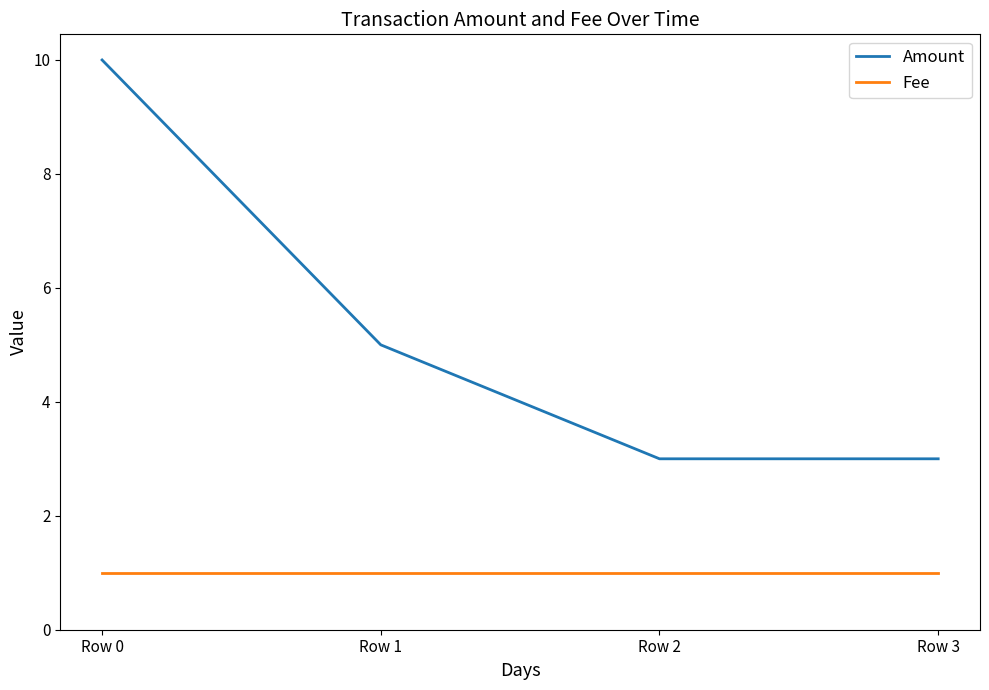

The Amount series shows 1 at Row 3. True or false?

False